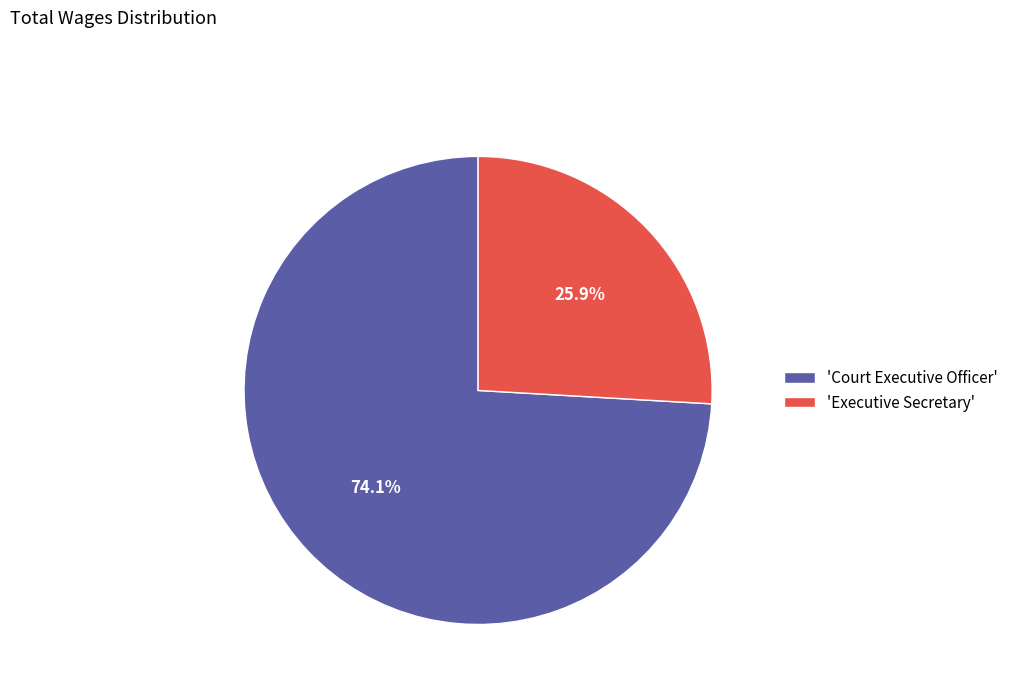

Rank the categories by value from highest to lowest.

'Court Executive Officer', 'Executive Secretary'